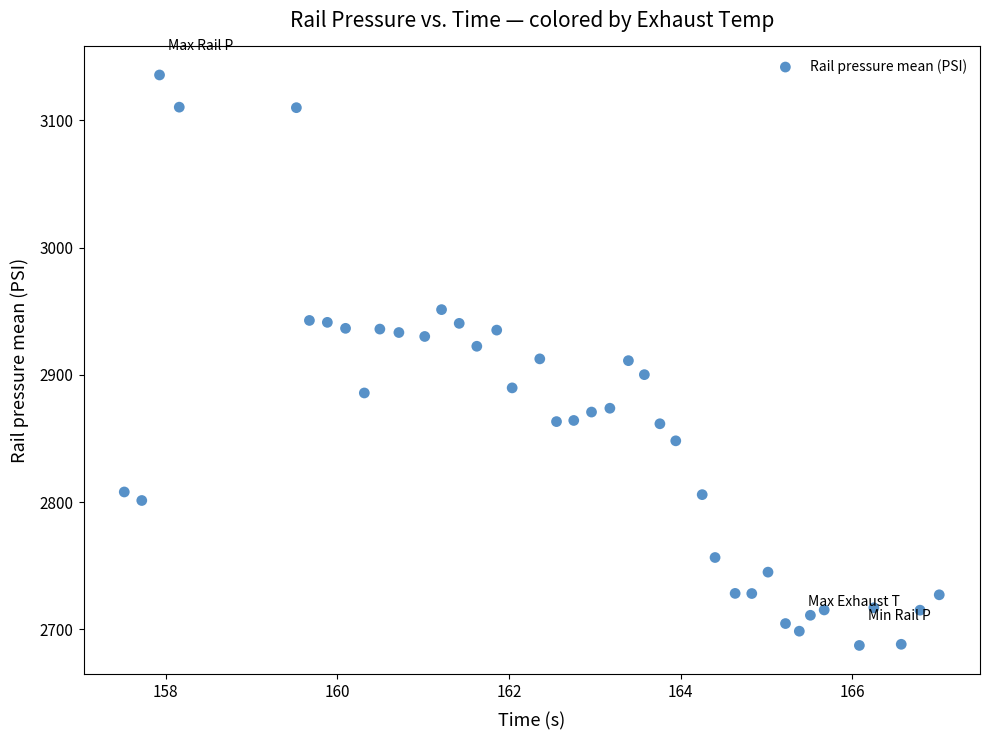

What is the range of Y values (max minus min)?

448.3